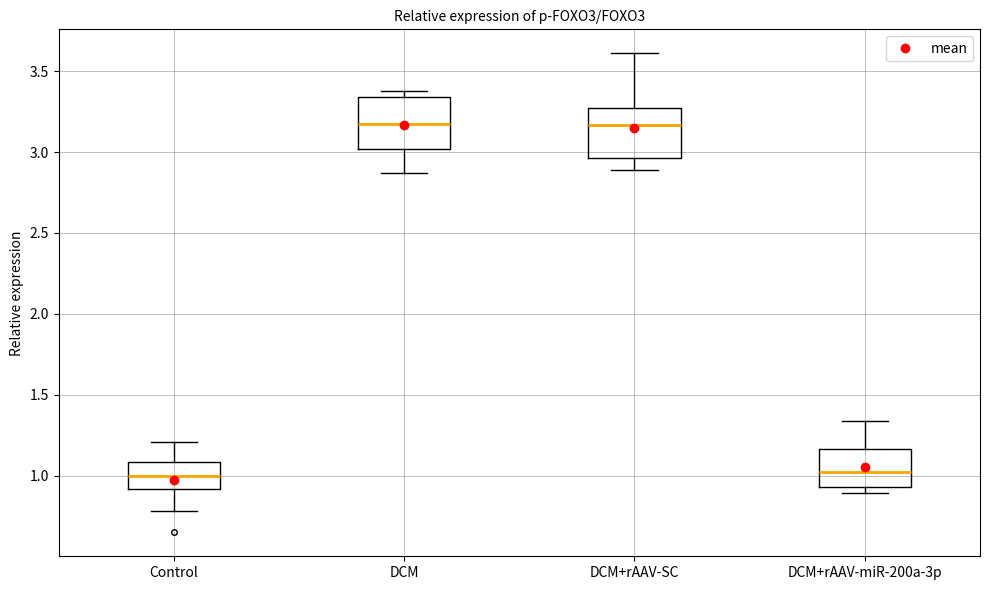

Where is the lower edge of the box for Control on the y-axis? The values are not printed on the chart, so give them approximately, as read against the axis.

0.90